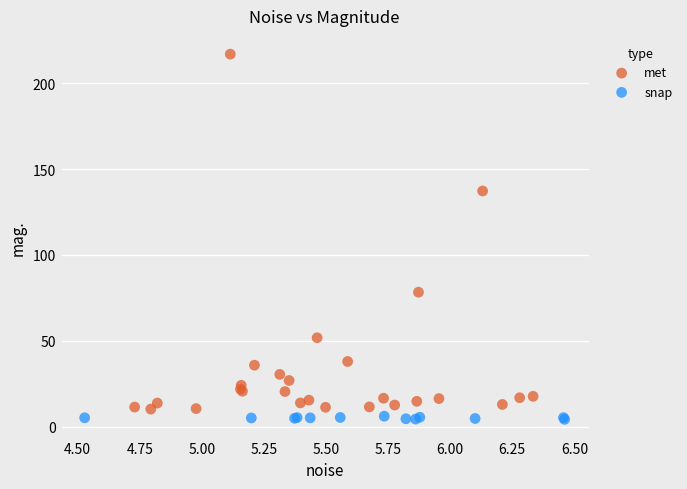

Which series has the largest Y range (max minus min)?

met